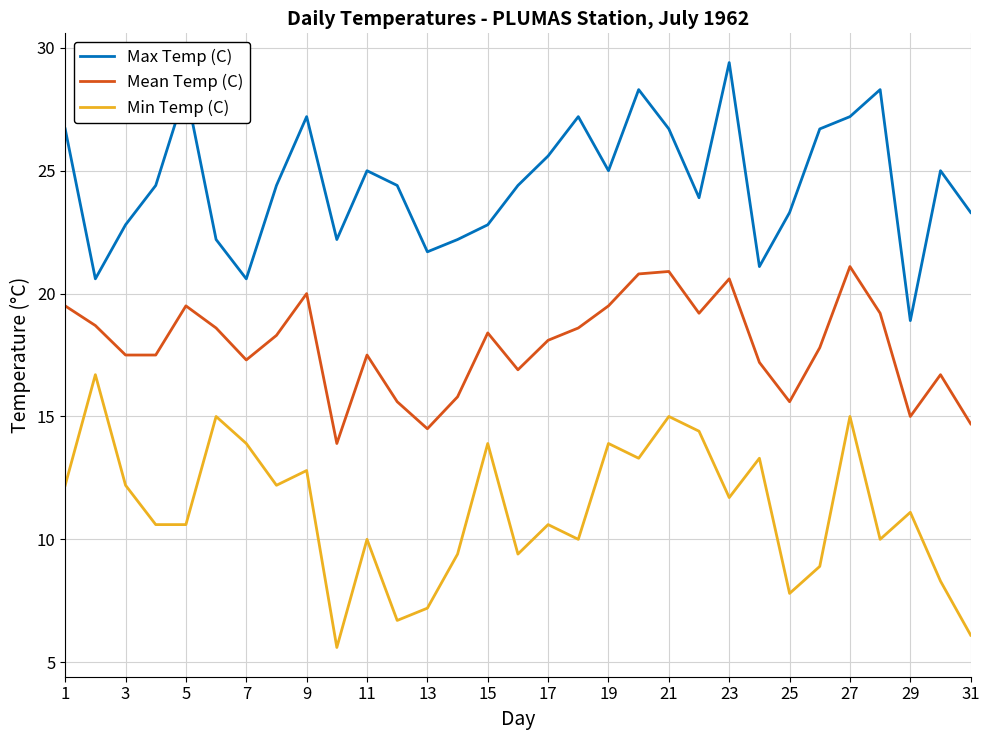

What is the difference between the maximum and minimum values in the Min Temp (C) series?

11.1